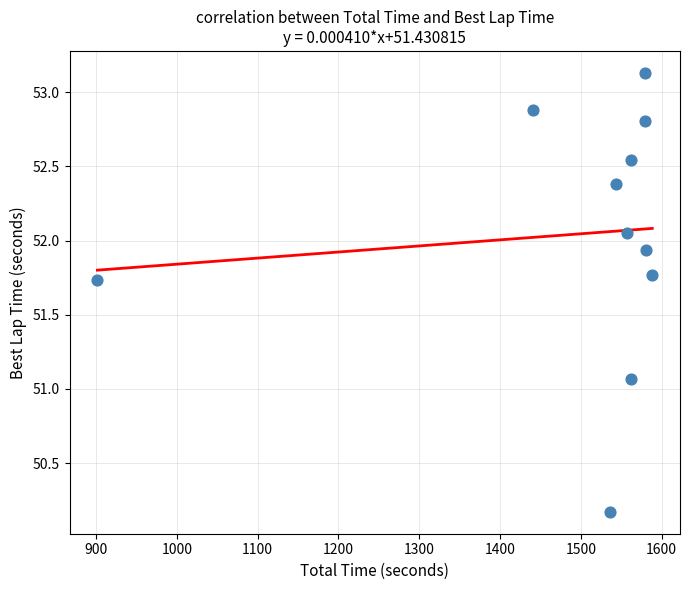

What is the range of Y values (max minus min)?

3.0